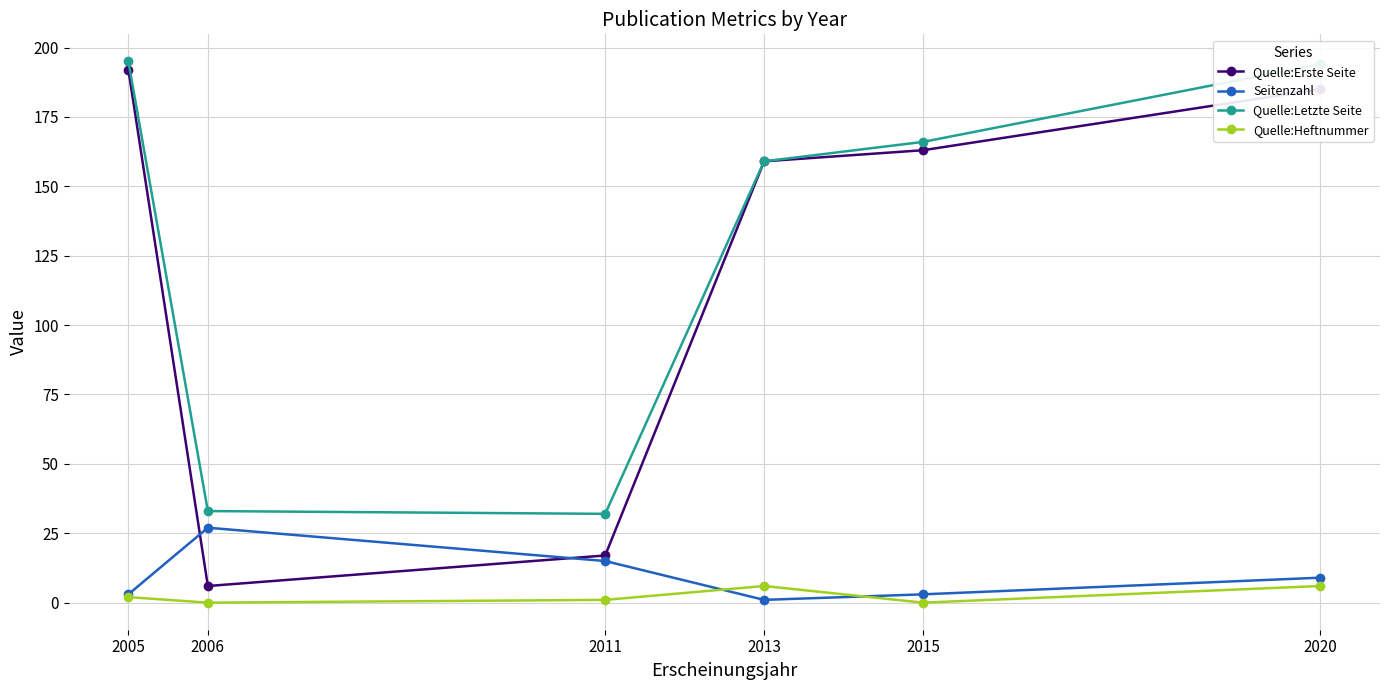

What is the total value across all series at 2006?

66